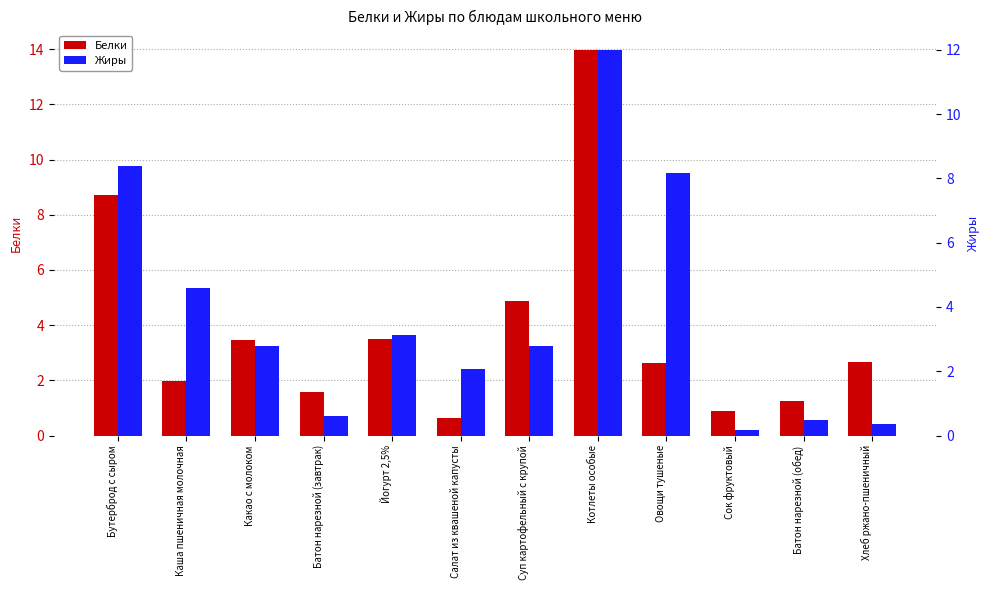

Which series has the largest total across all categories?

Белки